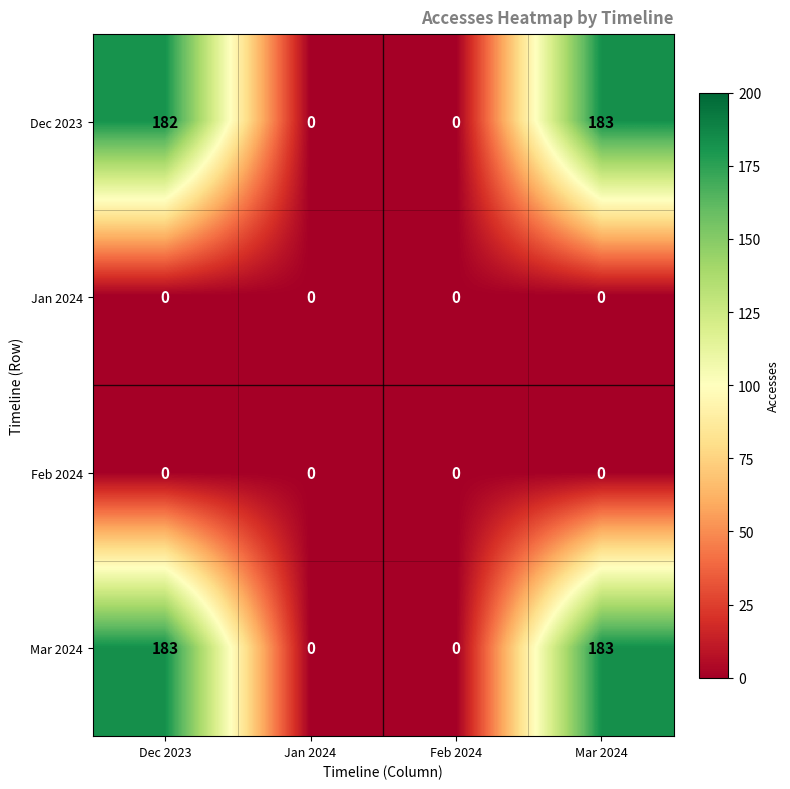

At which category is the sum across all series the highest?

Mar 2024